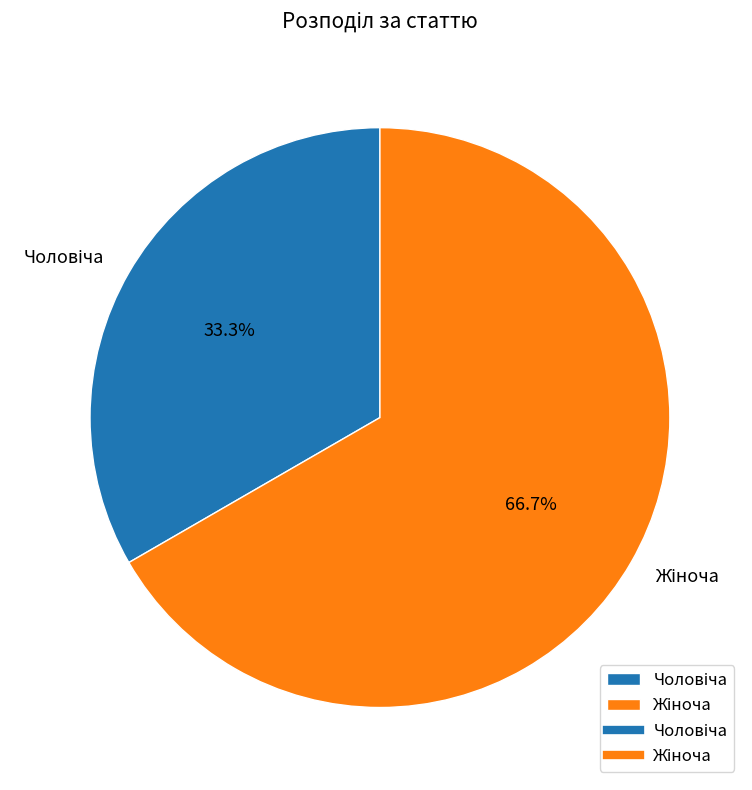

To the nearest percent, what is the average slice percentage?

50%